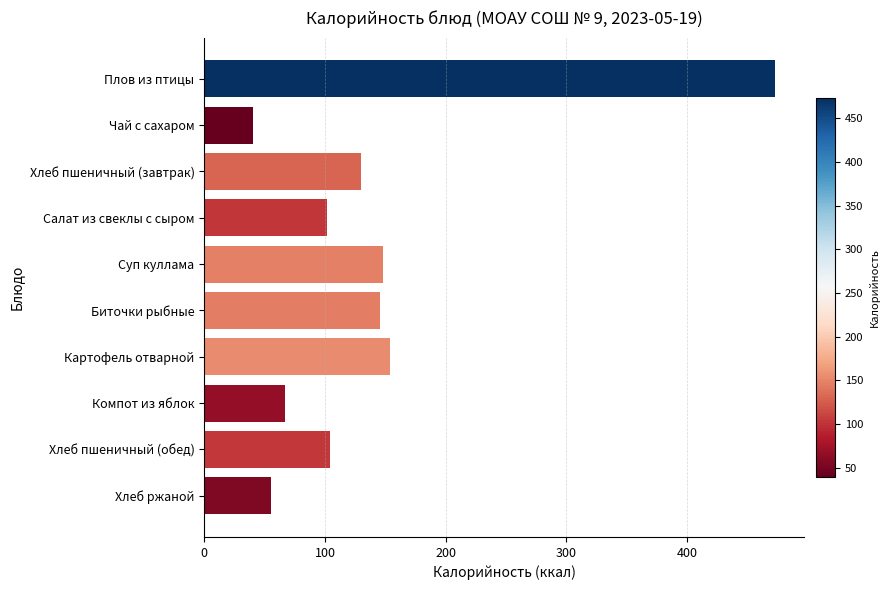

What is the change in value from Суп куллама to Компот из яблок?

-81